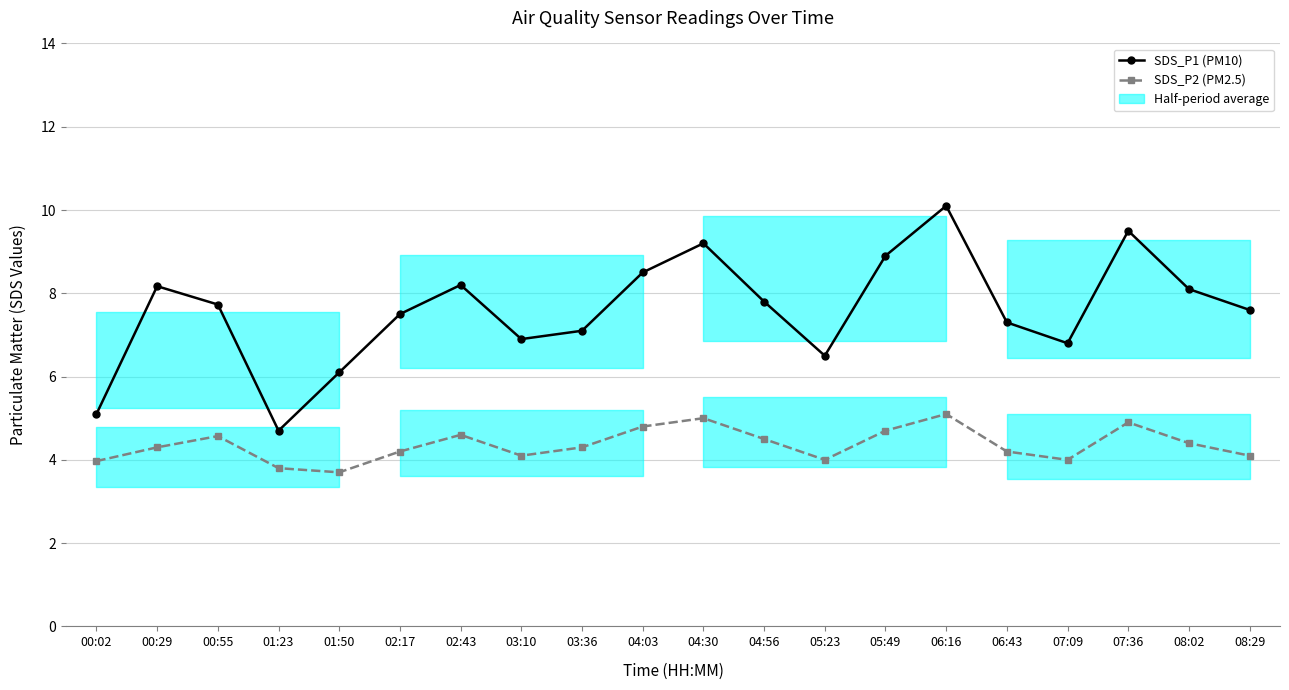

What is the sum of all SDS_P1 (PM10) values?

151.8